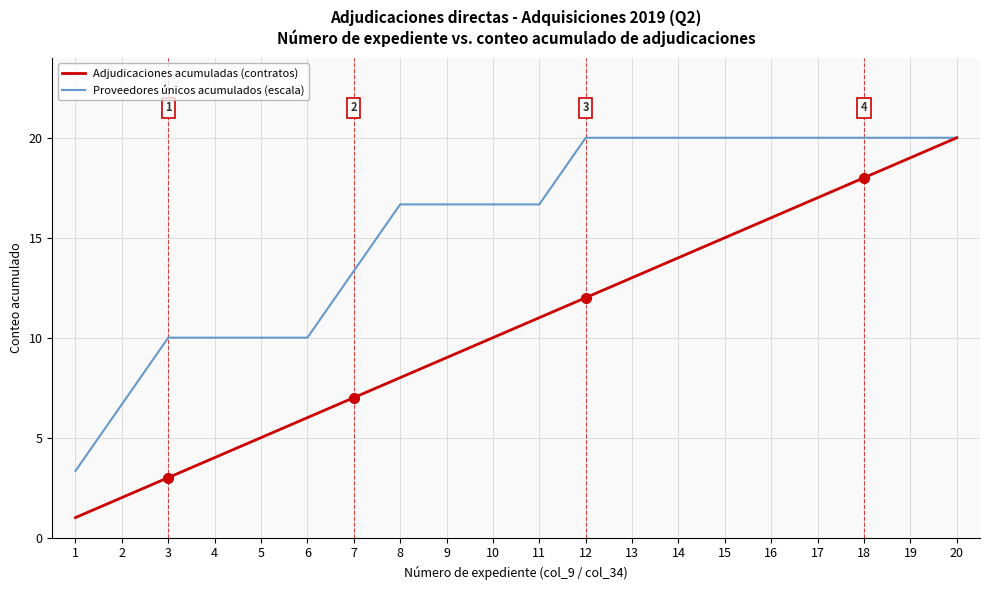

What is the minimum value shown in the chart?

1.0